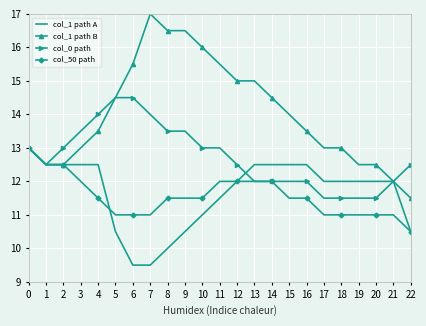

Rank the series at 17 from lowest to highest value.

col_50 path, col_0 path, col_1 path A, col_1 path B